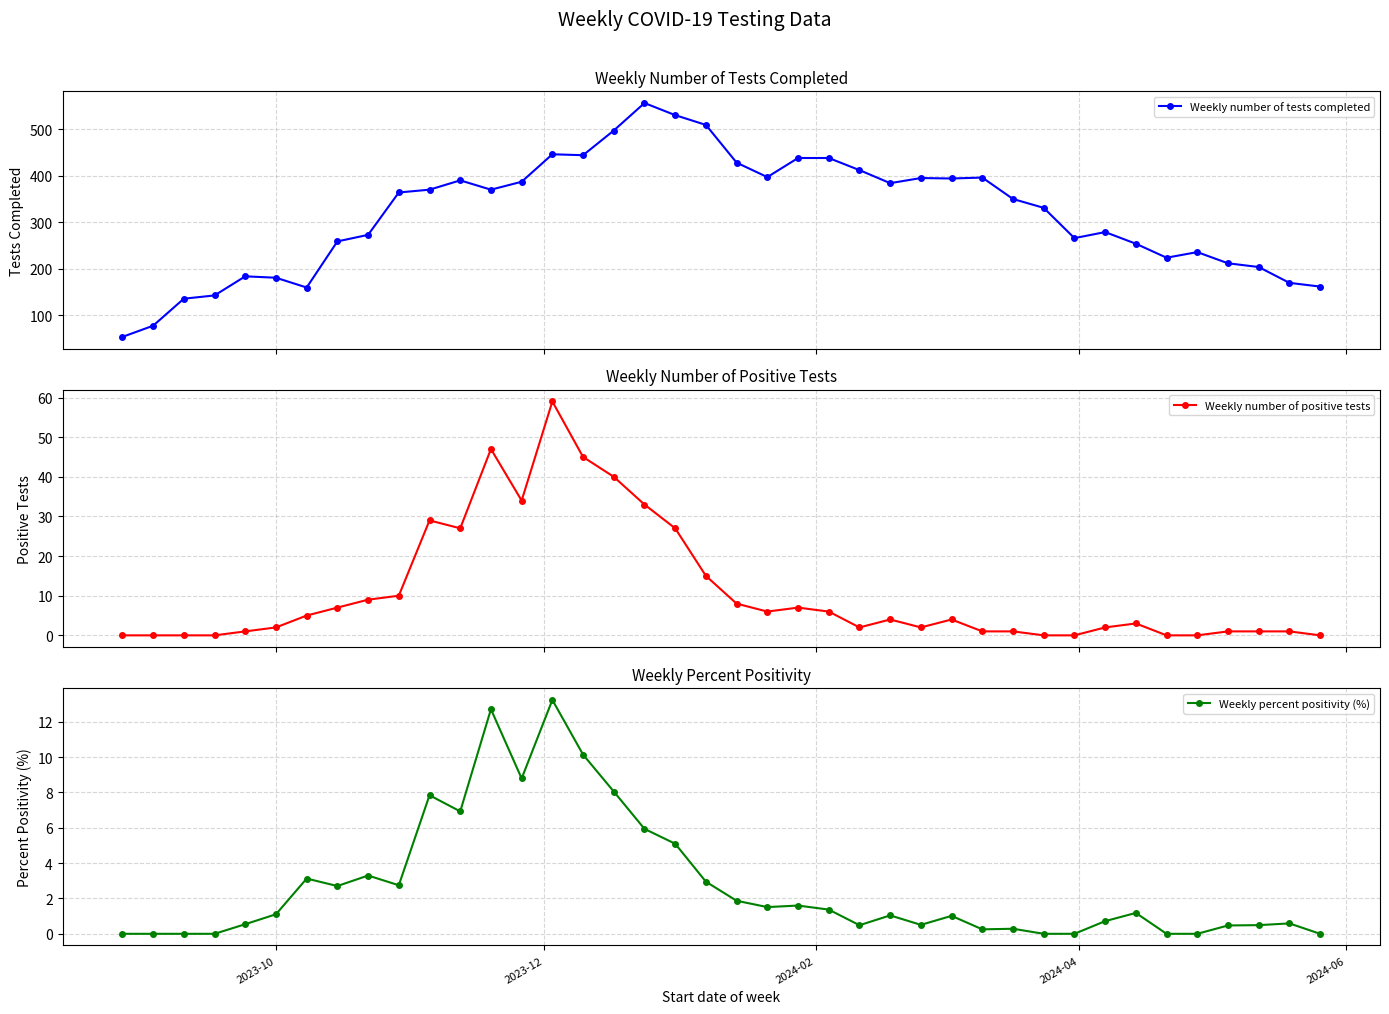

What is the value of the Weekly number of tests completed point at the 7th from the left?

160